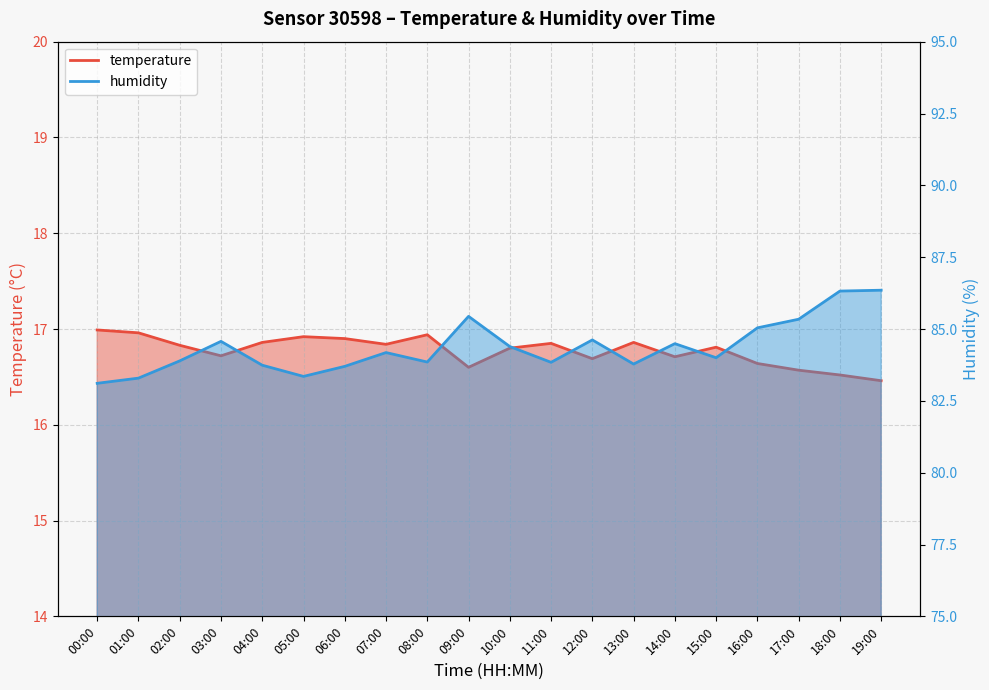

What is the label of the 18th point from the left?

17:00